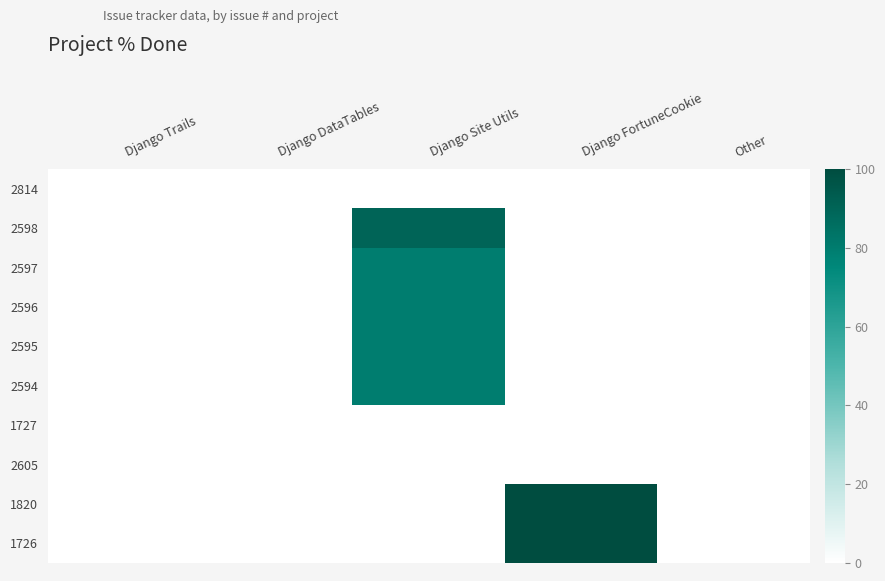

Which series has the largest range (max minus min)?

1820